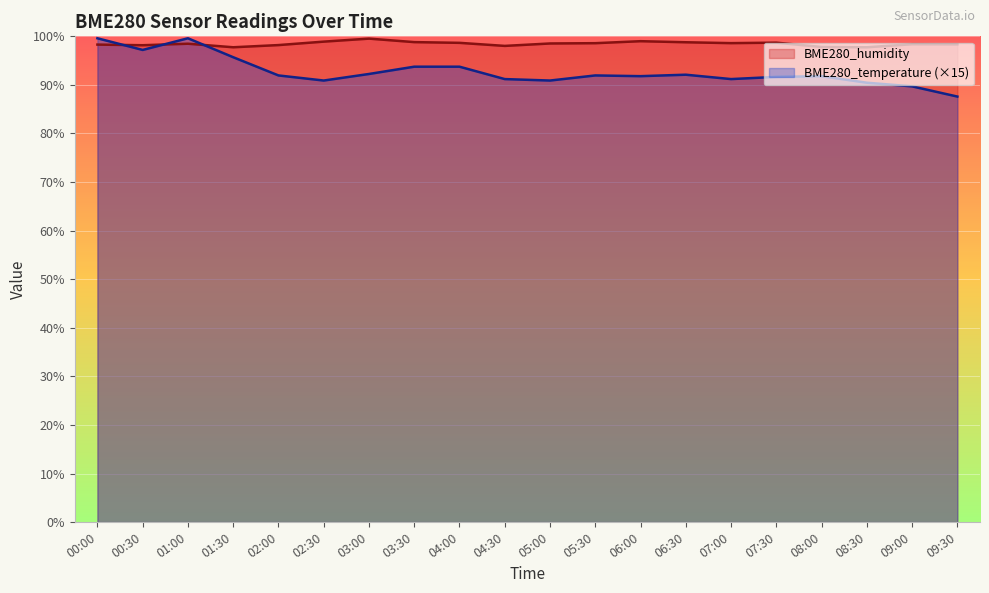

At which label is BME280_humidity closest to 98?

04:30